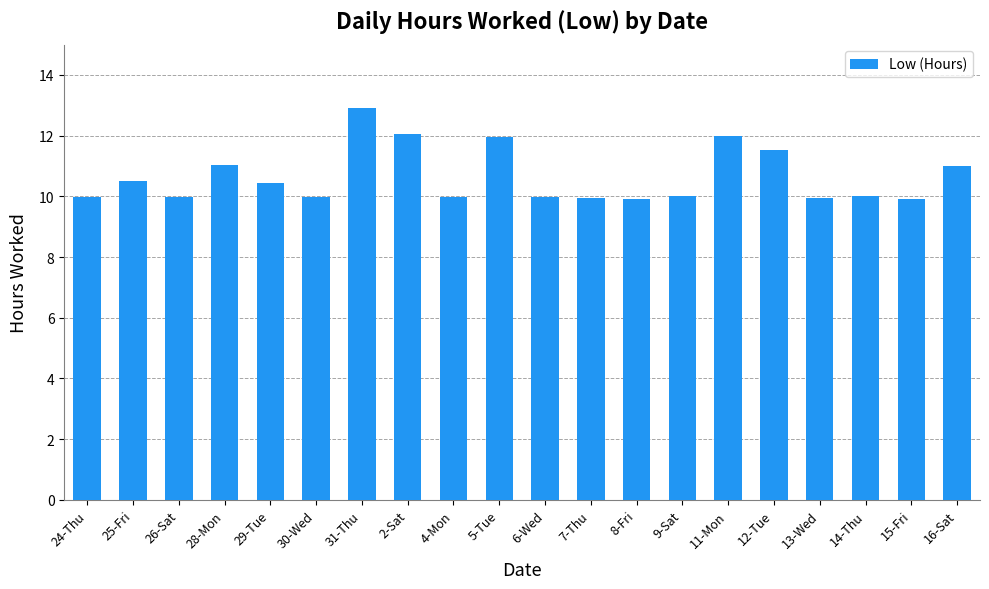

The chart shows a value of 18.1 at 16-Sat. True or false?

False